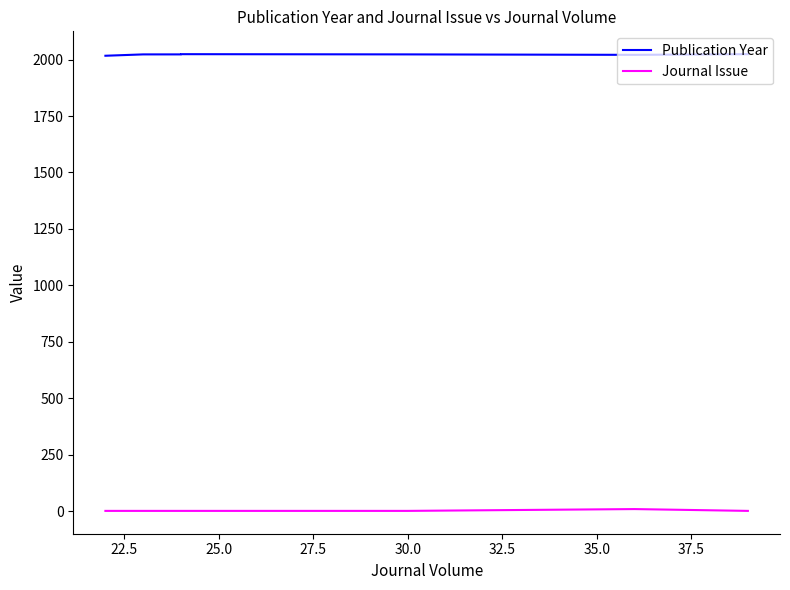

What value does the Publication Year series have at 22.5?

2023